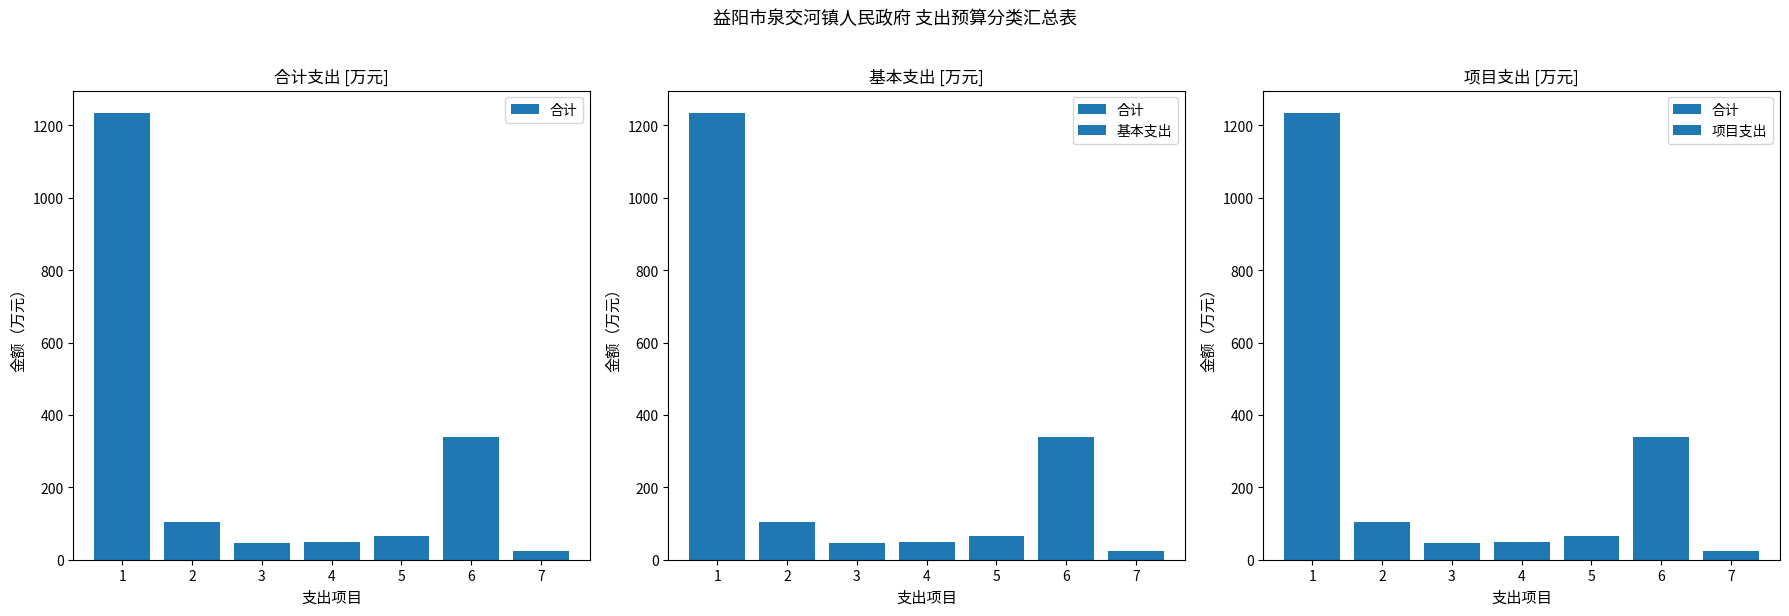

Where does the 合计 series first go above 66?

1